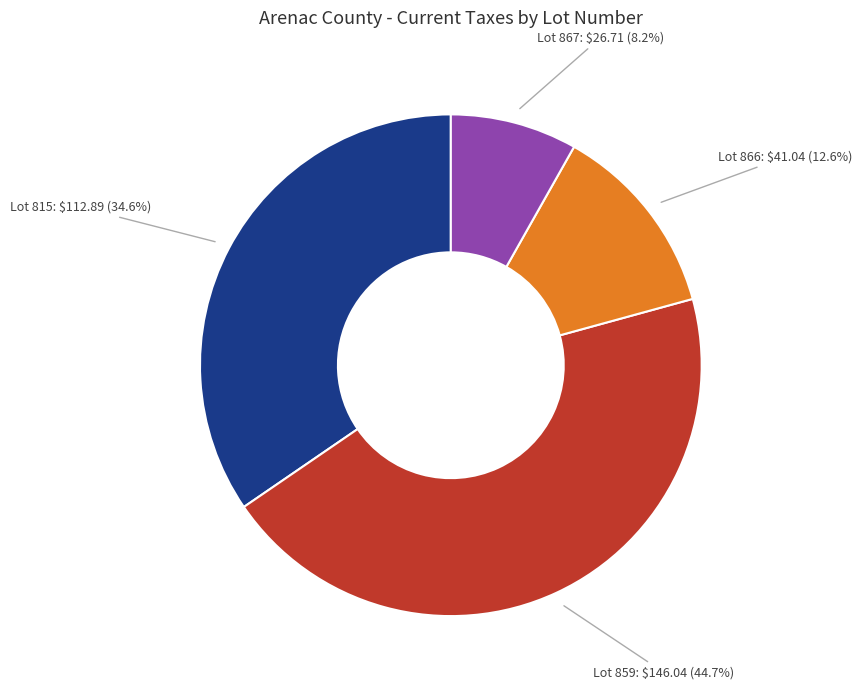

Is there any slice that represents more than half of the pie?

No